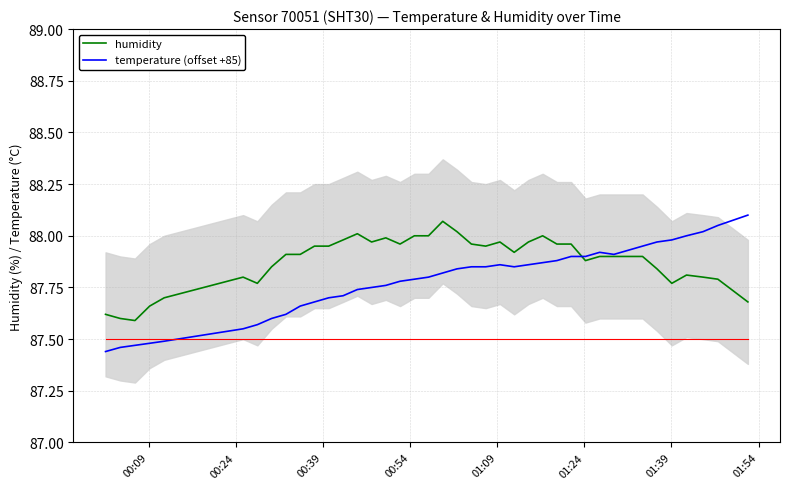

Which series ends up on top after the final intersection of temperature (offset +85) and humidity?

temperature (offset +85)